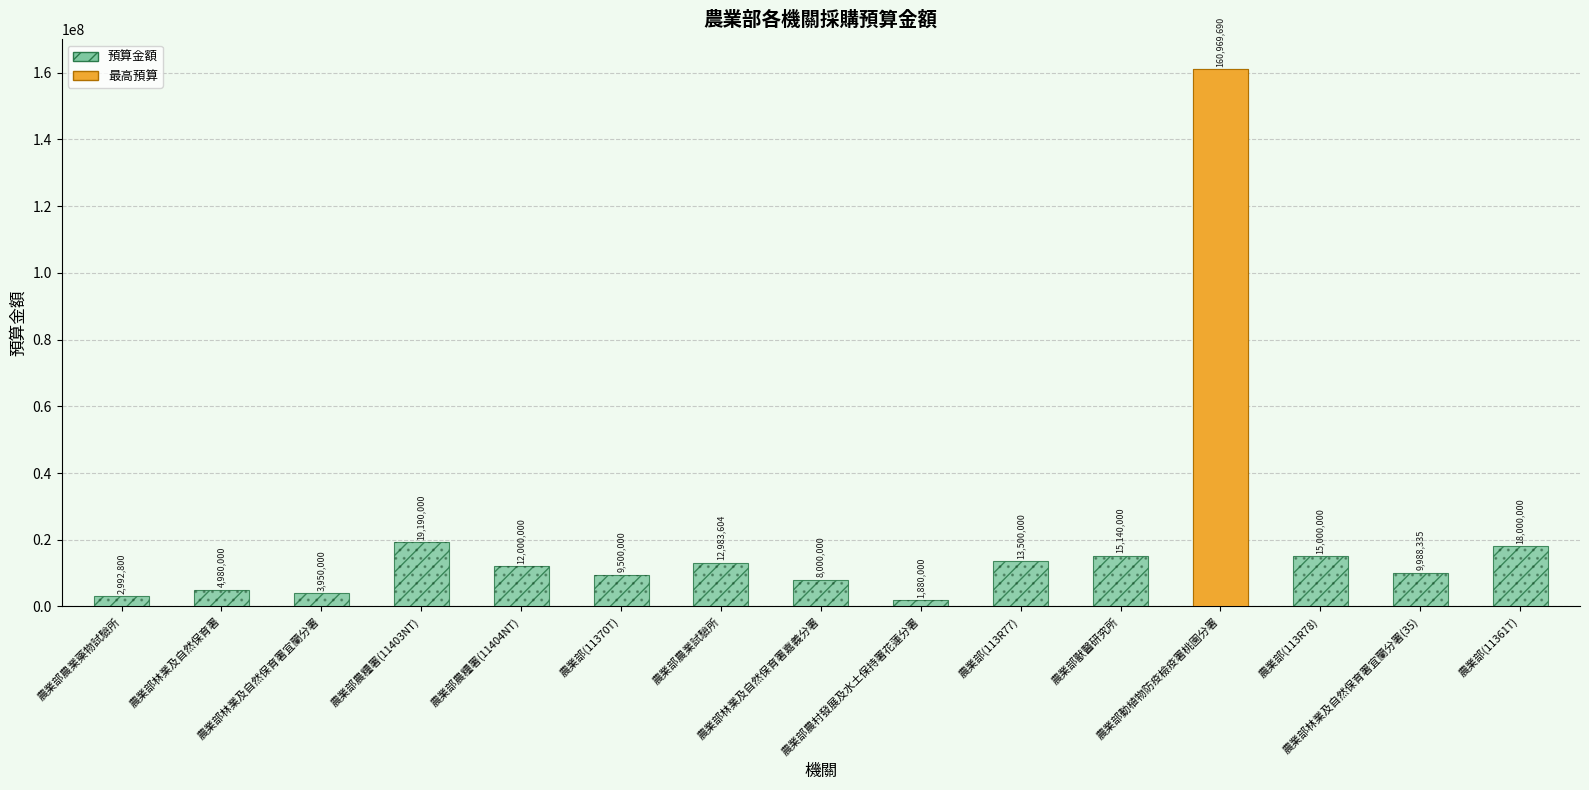

Rank the categories by value from lowest to highest.

農業部農村發展及水土保持署花蓮分署, 農業部農業藥物試驗所, 農業部林業及自然保育署宜蘭分署, 農業部林業及自然保育署, 農業部林業及自然保育署嘉義分署, 農業部(11370T), 農業部林業及自然保育署宜蘭分署(35), 農業部農糧署(11404NT), 農業部農業試驗所, 農業部(113R77), 農業部(113R78), 農業部獸醫研究所, 農業部(11361T), 農業部農糧署(11403NT), 農業部動植物防疫檢疫署桃園分署